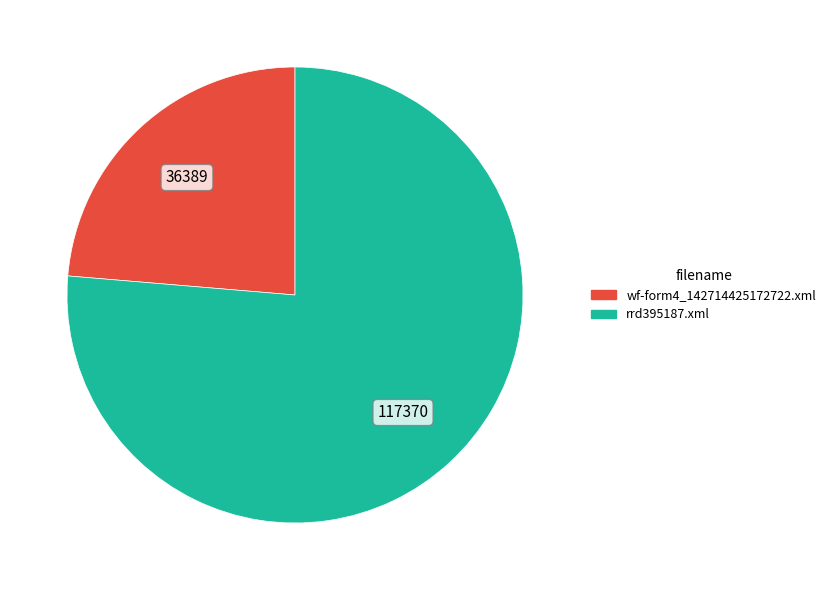

What is the smallest slice in the pie chart?

wf-form4_142714425172722.xml